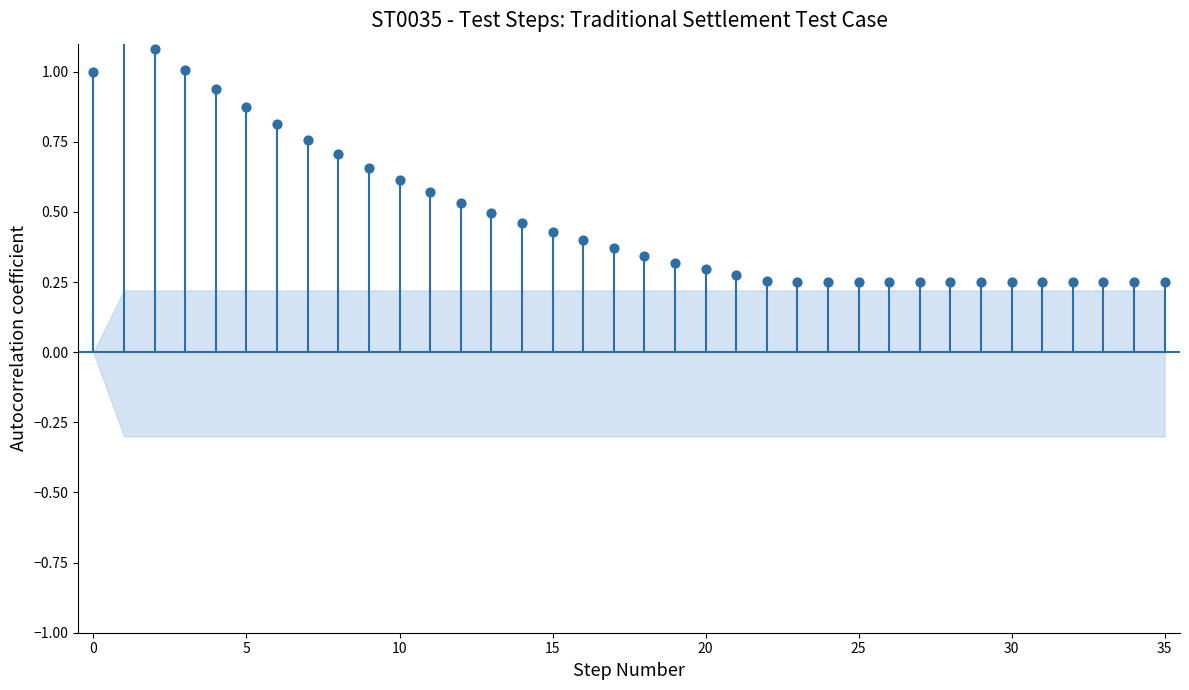

What is the change in value from 16 to 25?

-0.1